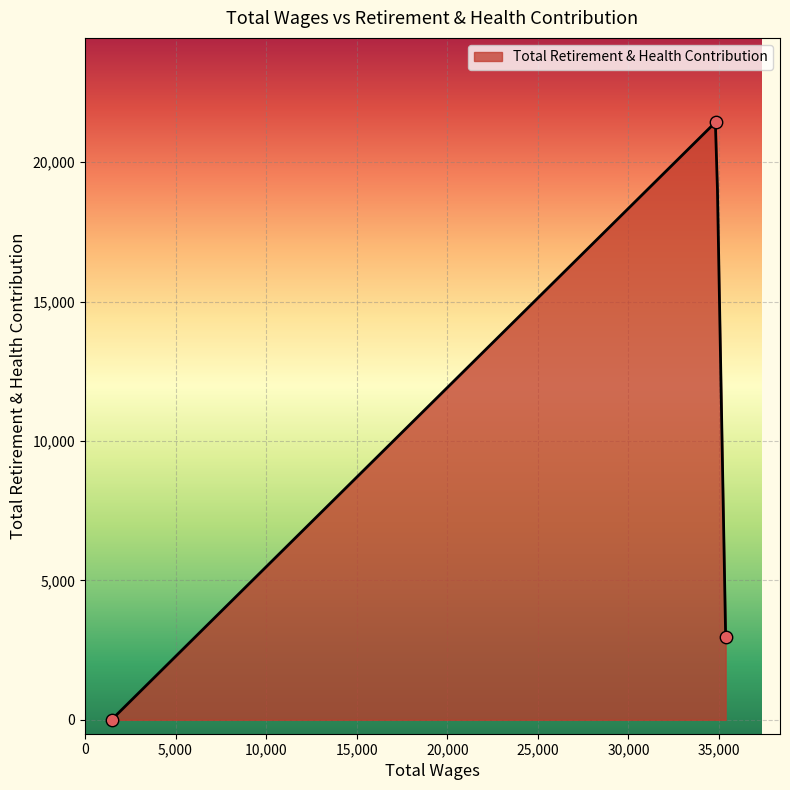

Between Extra Help (160) and Animal Control Officer 2, which is larger?

Animal Control Officer 2